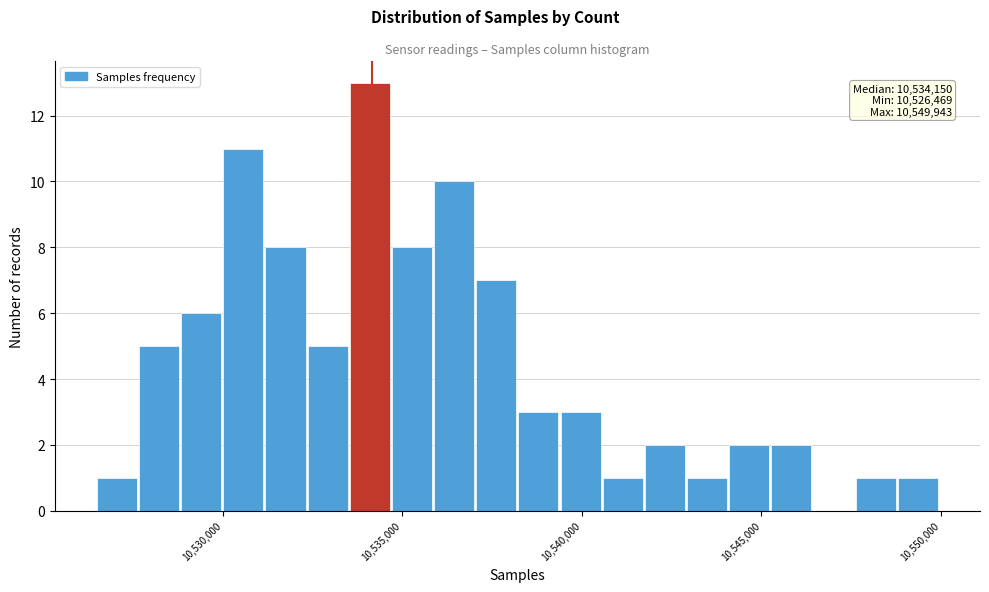

Read against the x-axis, roughly where is the centre of the tallest bar?

10534000